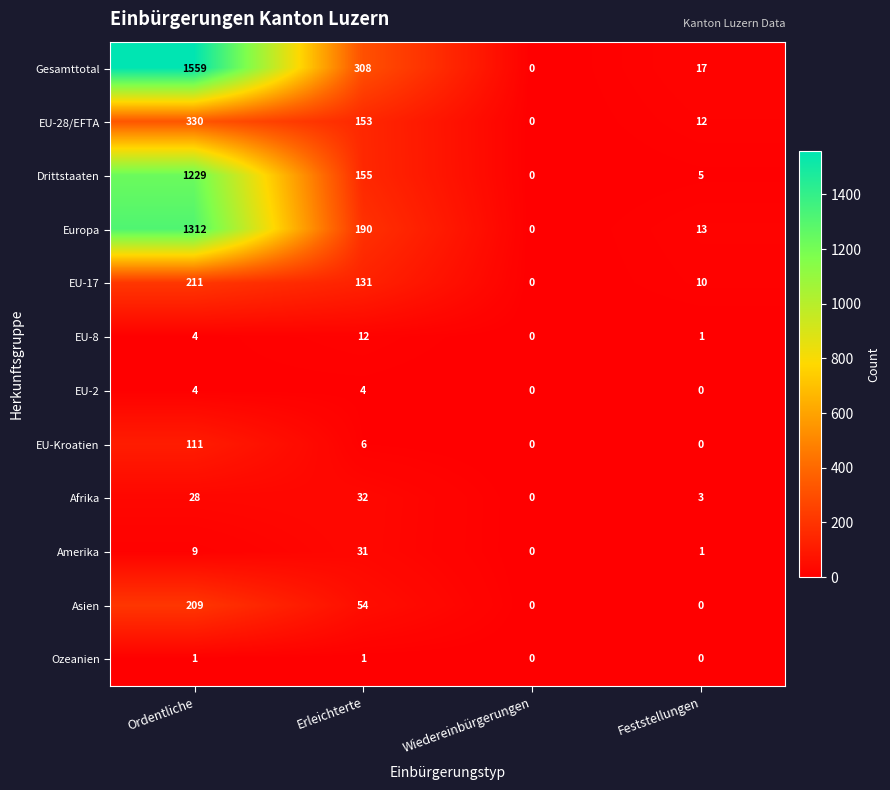

What is the greatest value displayed?

1559